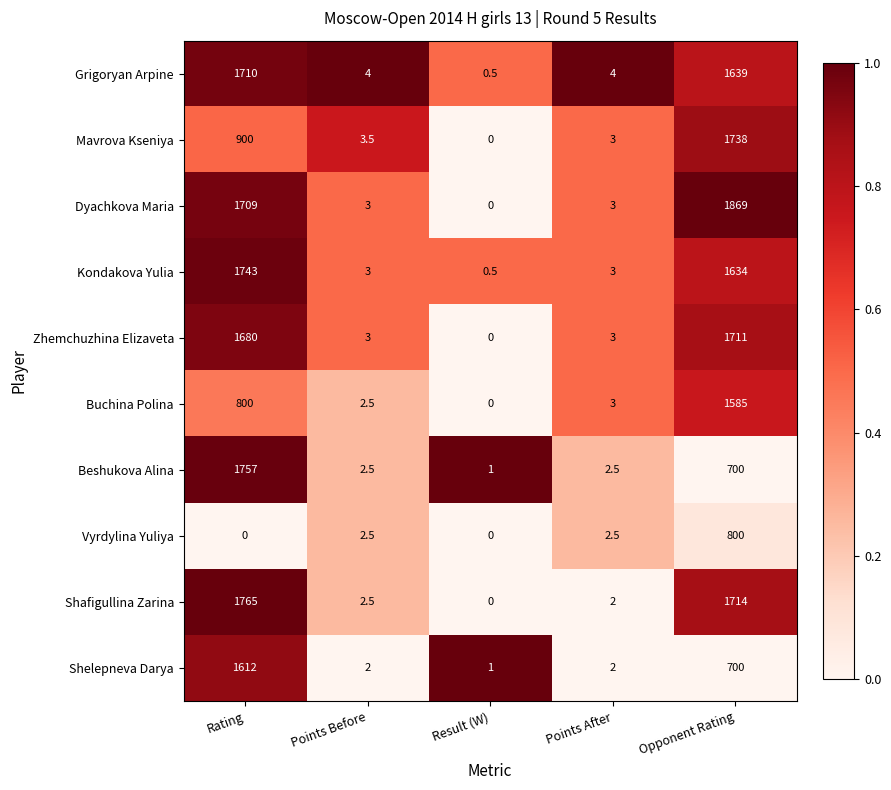

What is the average value of the Kondakova Yulia series?

676.7